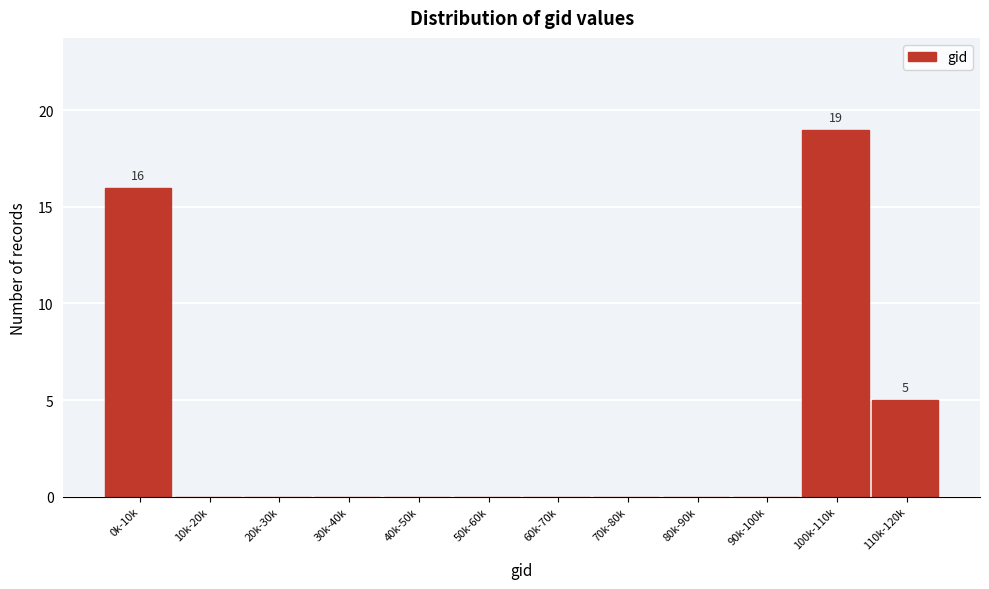

Reading left to right, extract all data points from this chart.

0k-10k=16	10k-20k=0	20k-30k=0	30k-40k=0	40k-50k=0	50k-60k=0	60k-70k=0	70k-80k=0	80k-90k=0	90k-100k=0	100k-110k=19	110k-120k=5